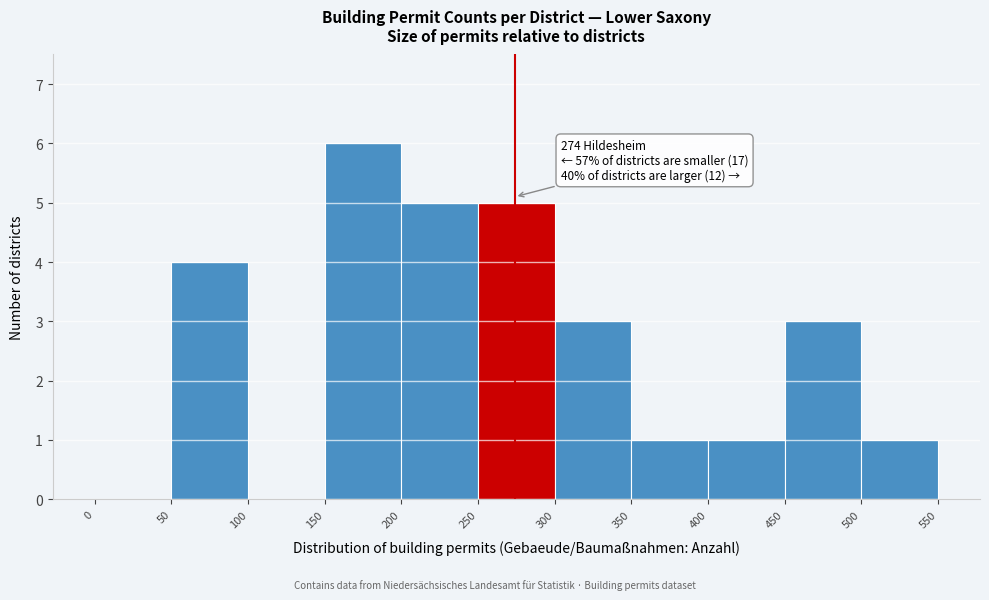

Which range on the x-axis has the tallest bar?

150 to 200